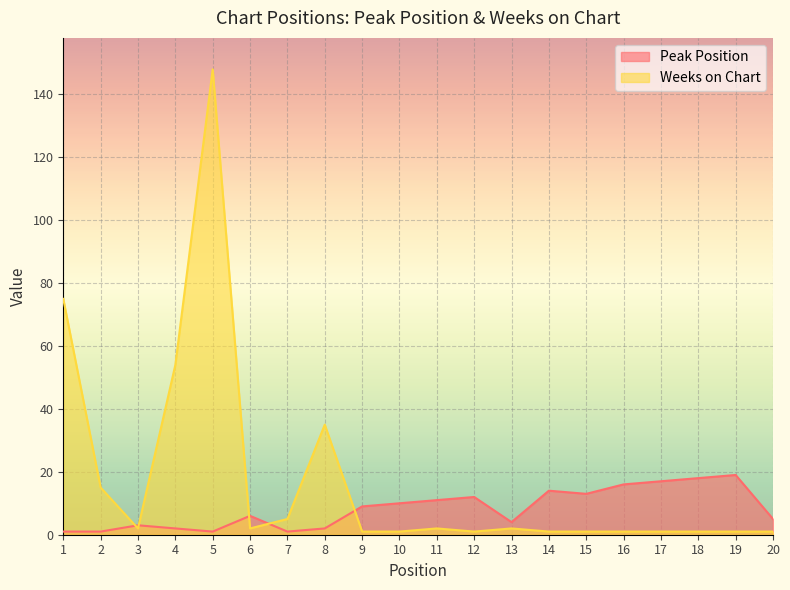

Does the chart display data point markers on the line(s)?

No